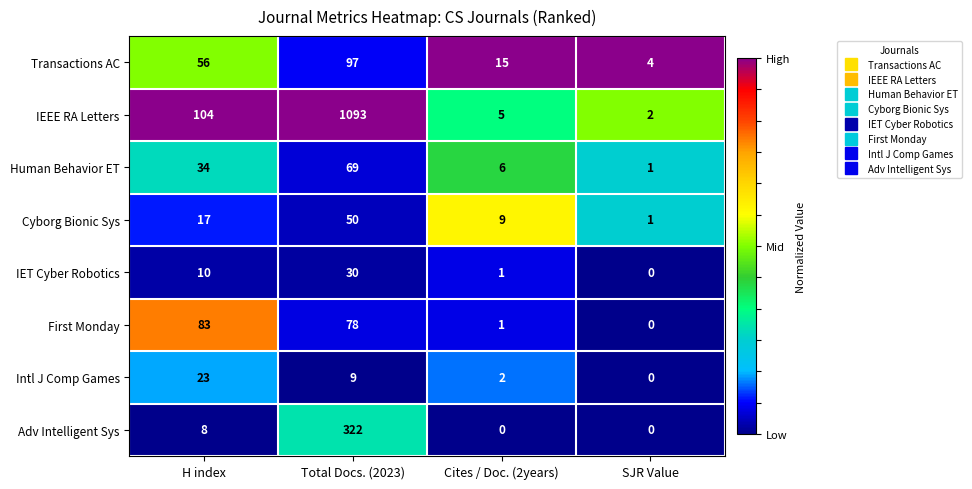

What is the average value of the IET Cyber Robotics series?

10